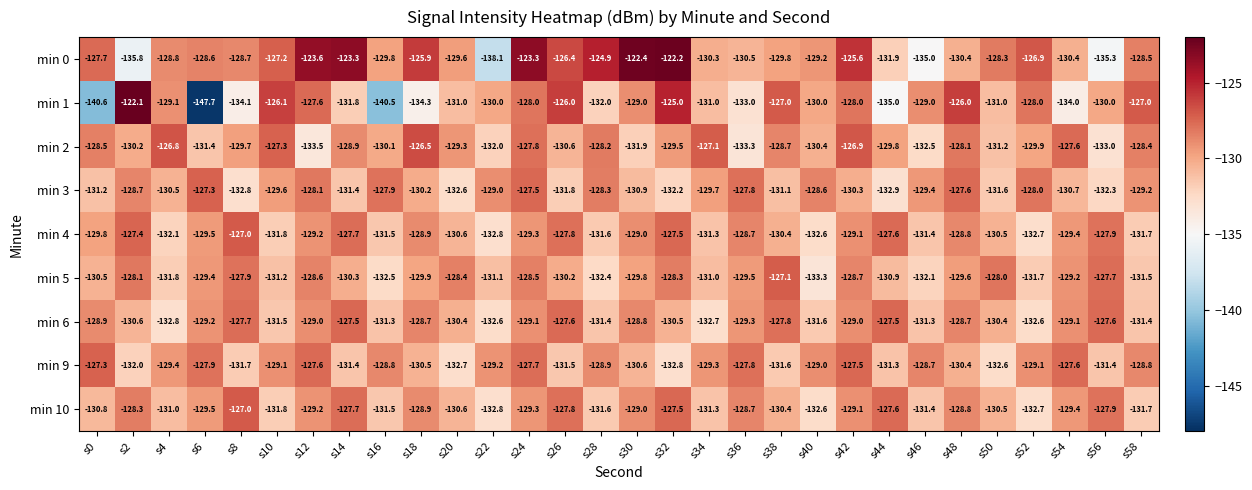

Which series changed the most between s0 and s38?

min 1